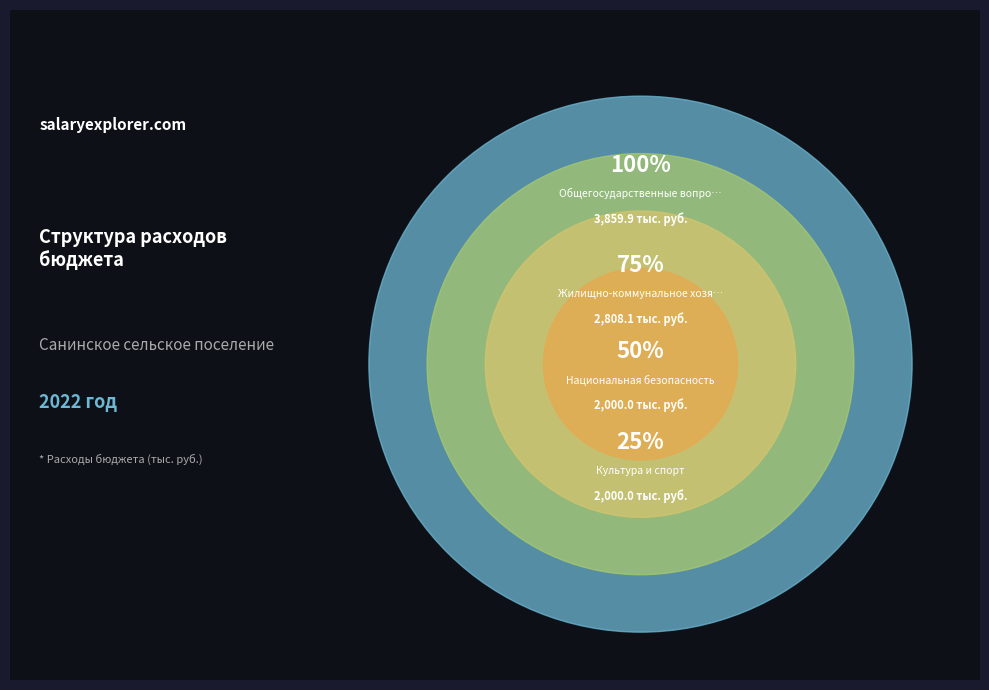

Approximately how many times larger is the value at Культура и спорт compared to Общегосударственные вопросы?

0.5